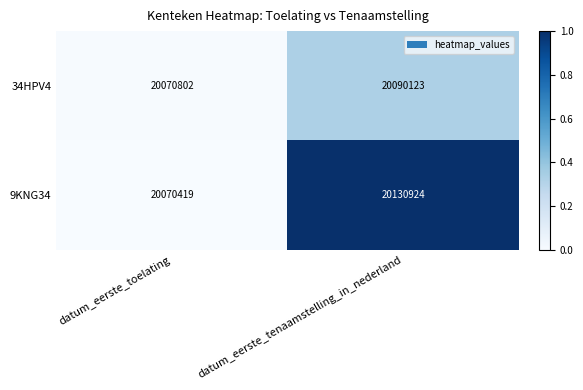

Is it true that 9KNG34 equals 20070419 at datum_eerste_toelating?

True